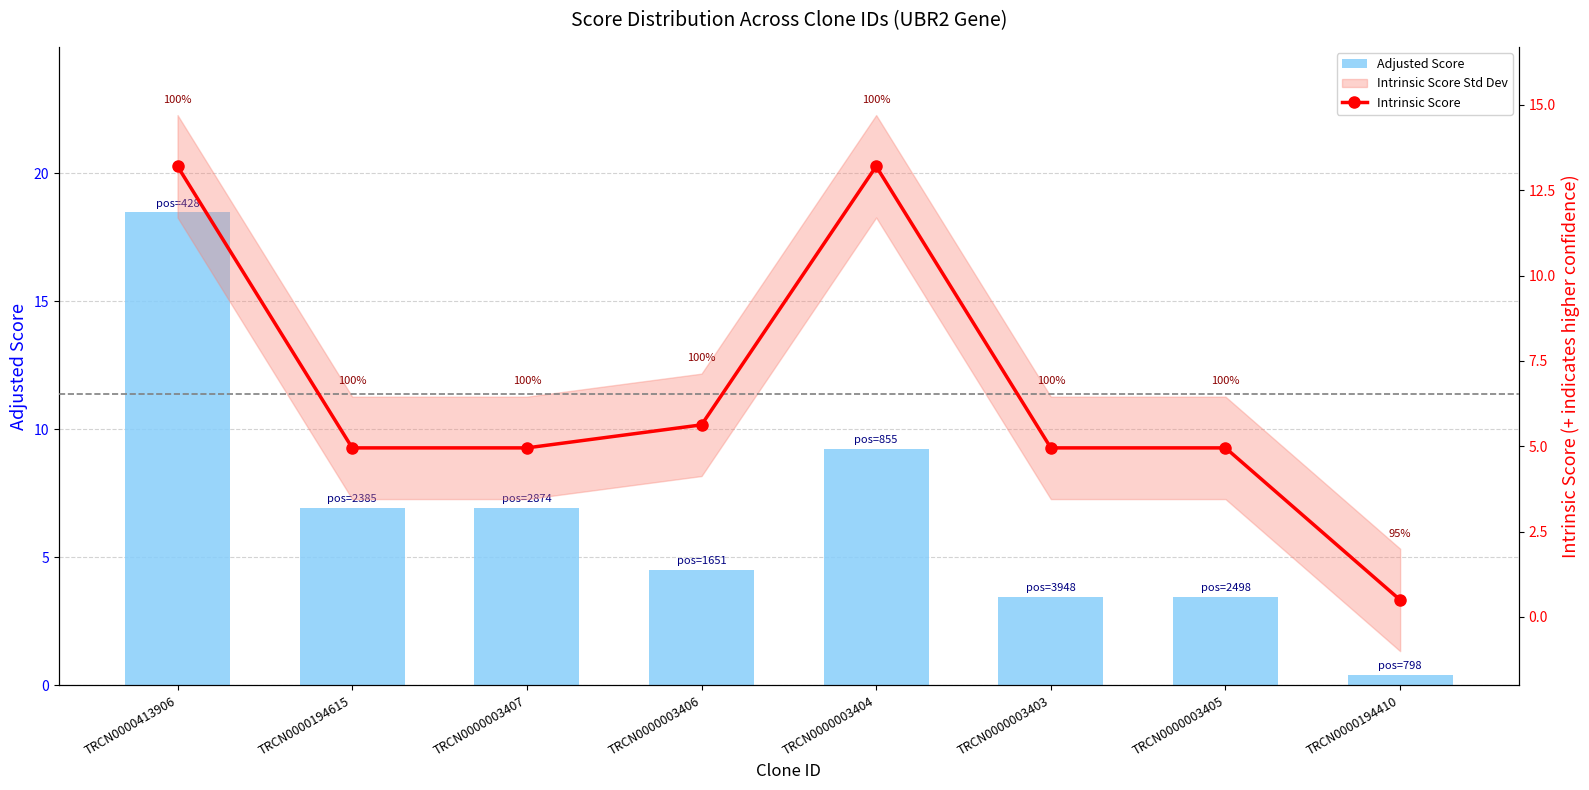

Rank the series by their average value, from lowest to highest.

Intrinsic Score, Adjusted Score